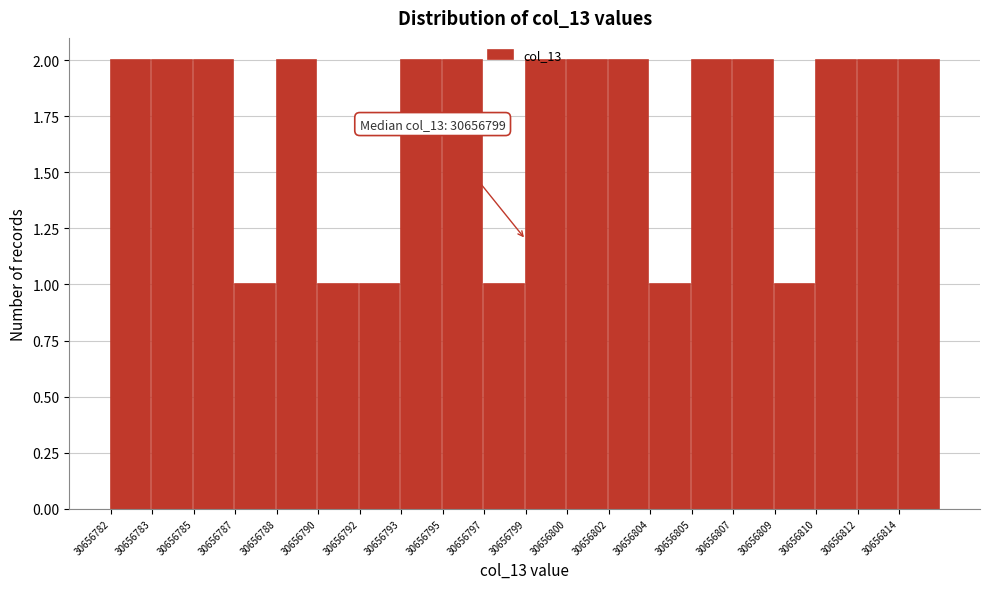

What is the value of the 7th bar from the left?

1